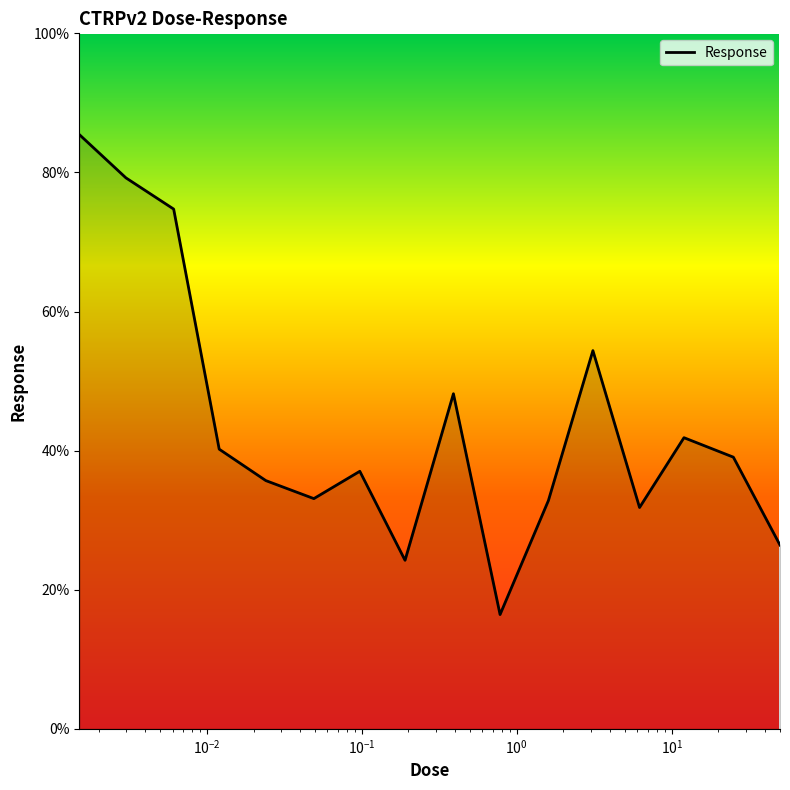

What is the greatest value displayed?

85.5